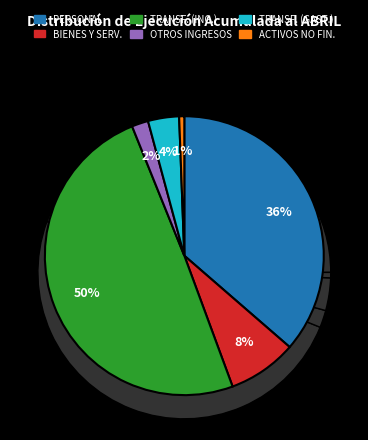

Which slice is the largest?

TRANSFERENCIAS CORRIENTES (INGRESOS)